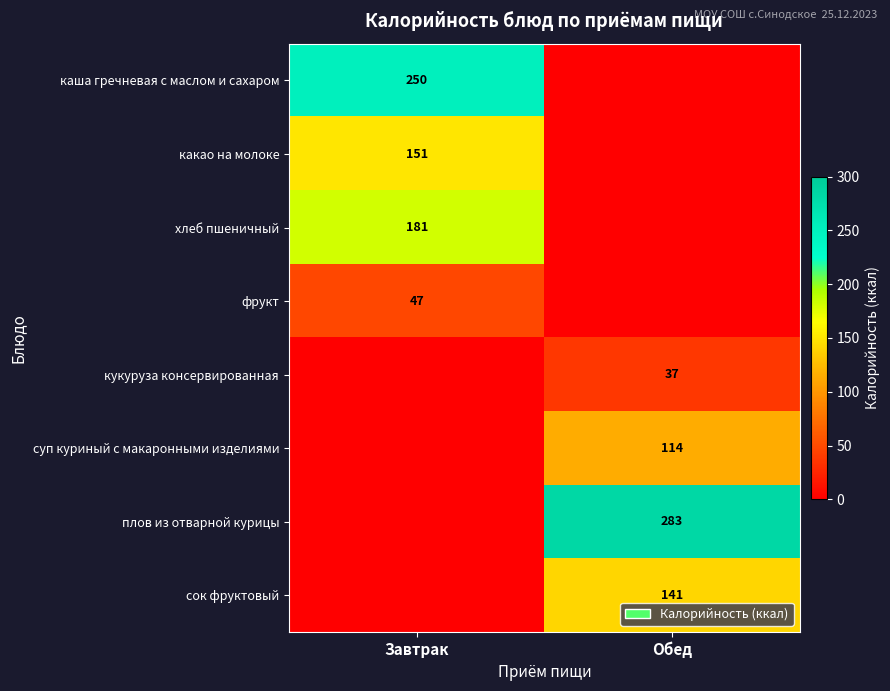

What is the spread (max minus min) of values at Завтрак?

250